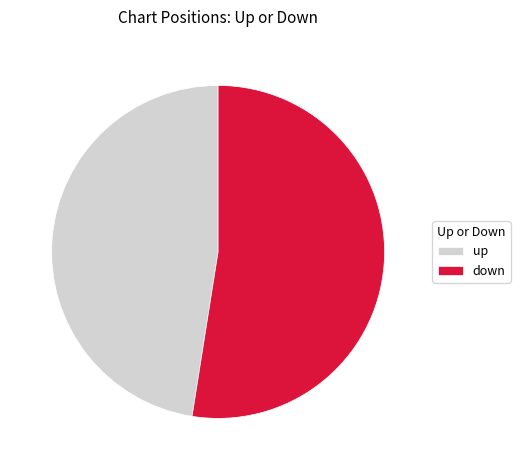

Does up represent more than half of the total?

No